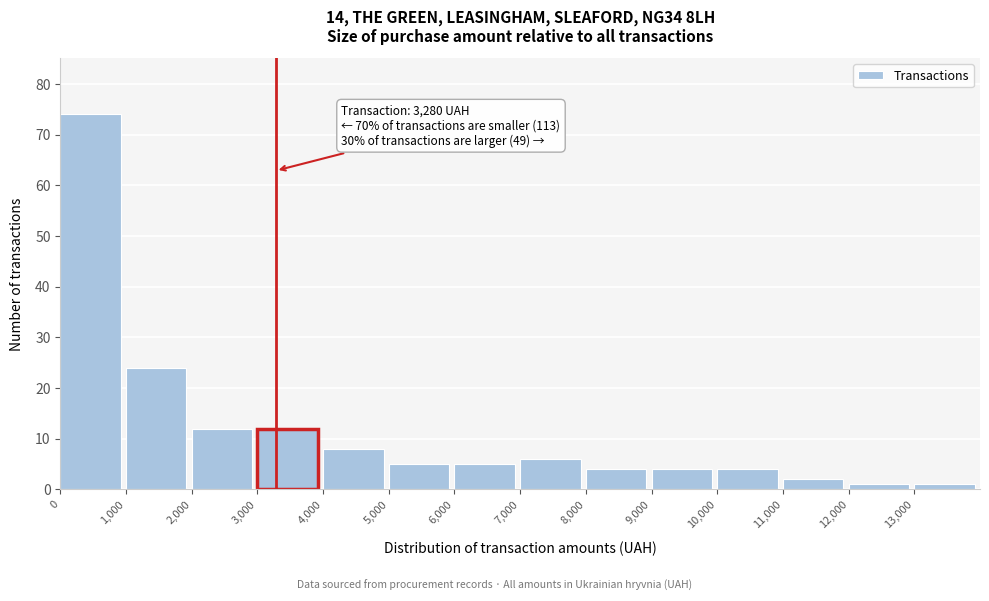

Which range on the x-axis has the tallest bar?

0 to 1000